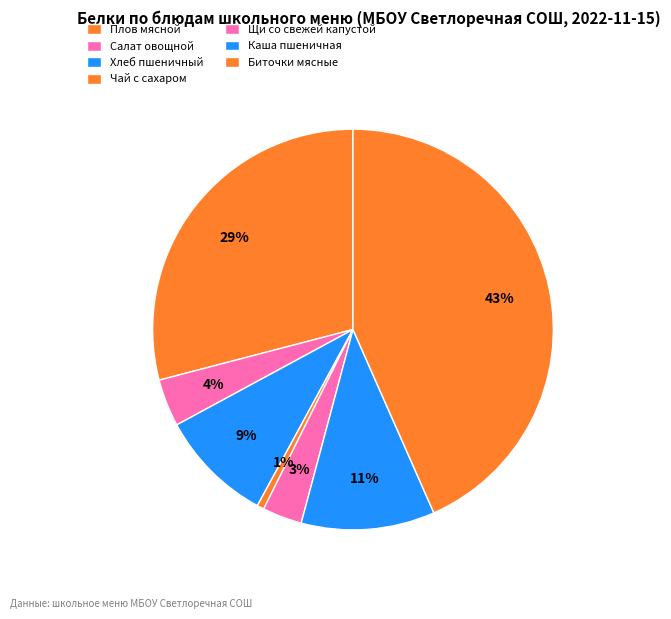

How many slices are in this pie chart?

7